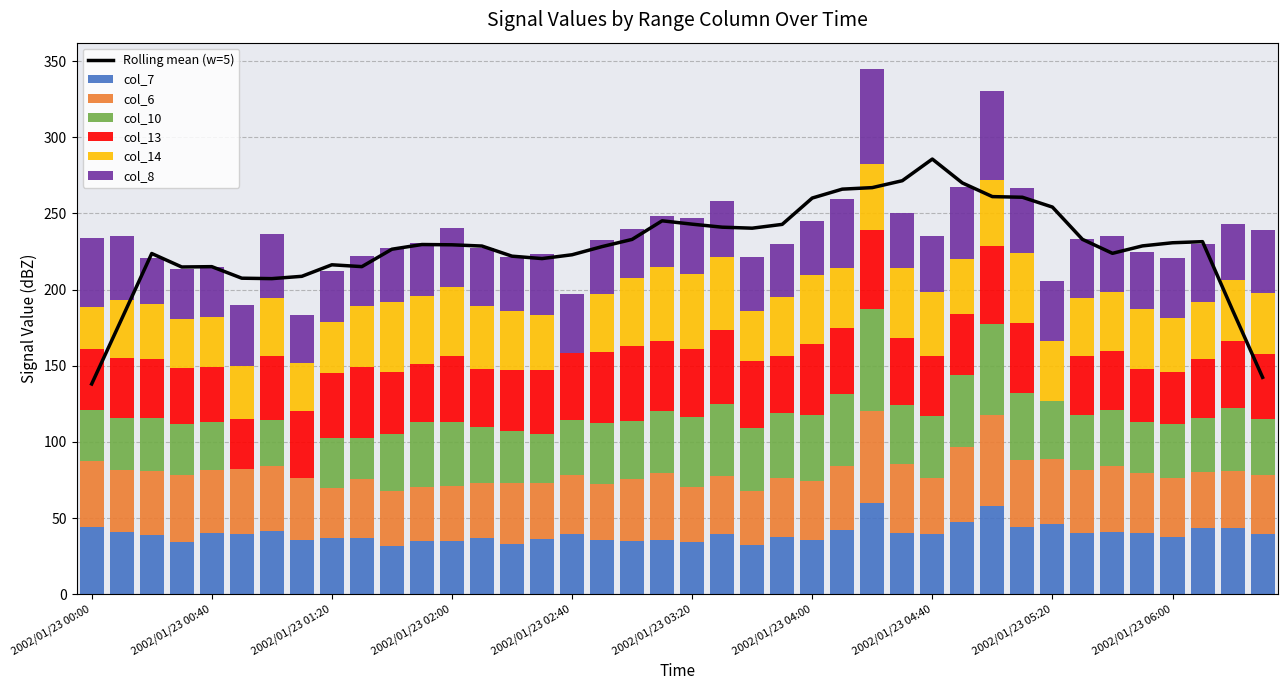

What is the difference between the maximum and minimum values in the col_6 series?

27.4